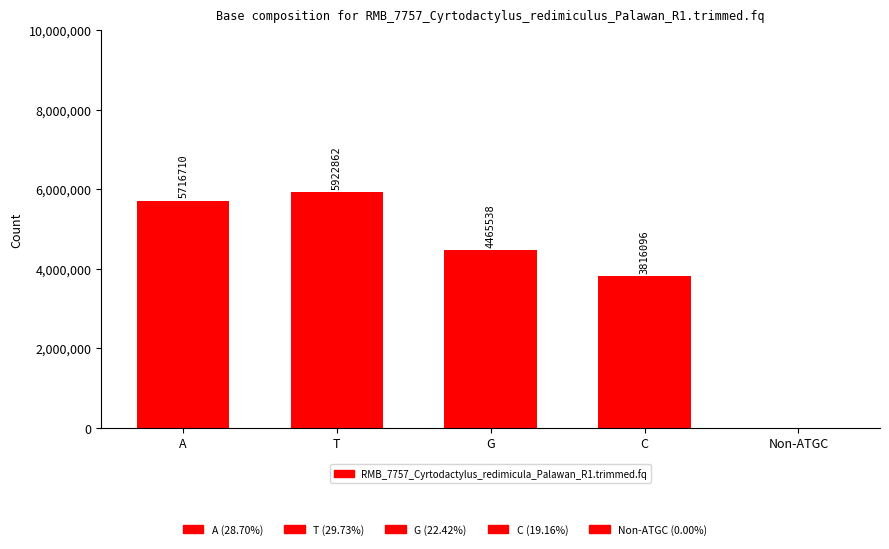

Is it true that the value at Non-ATGC is 2?

True